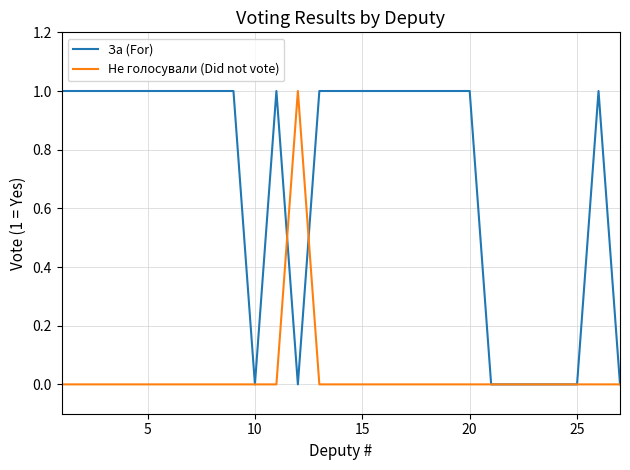

What are all the series names shown in the legend?

За (For), Не голосували (Did not vote)